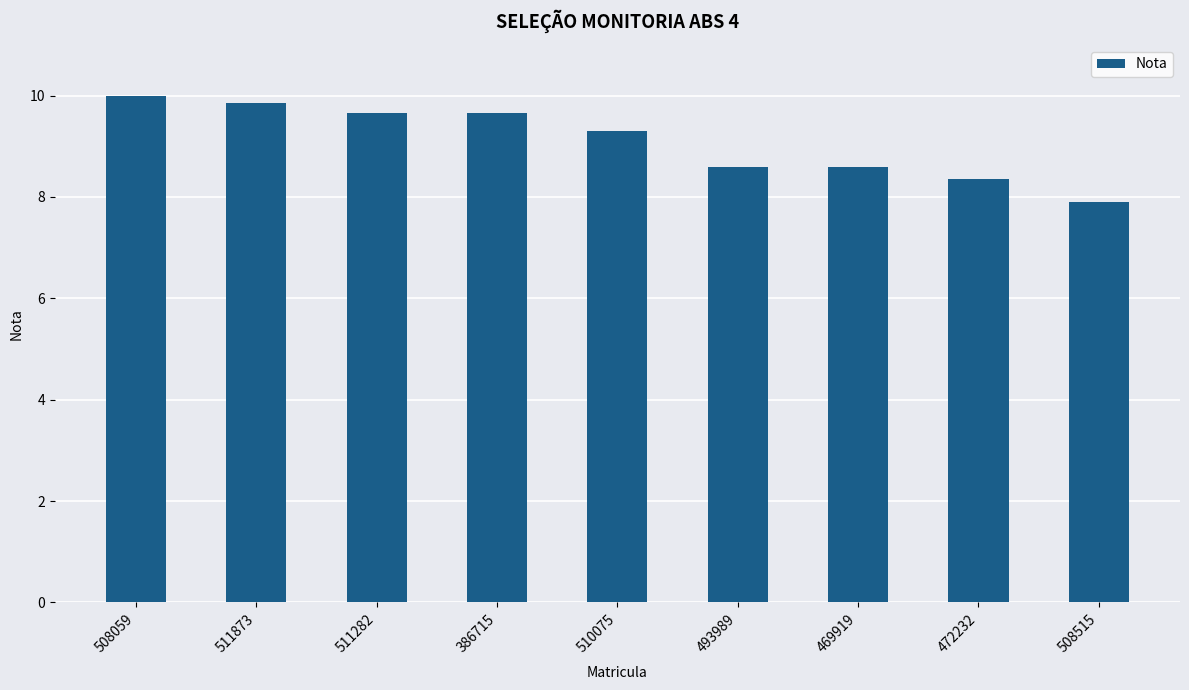

At which label does the data first exceed 9?

508059